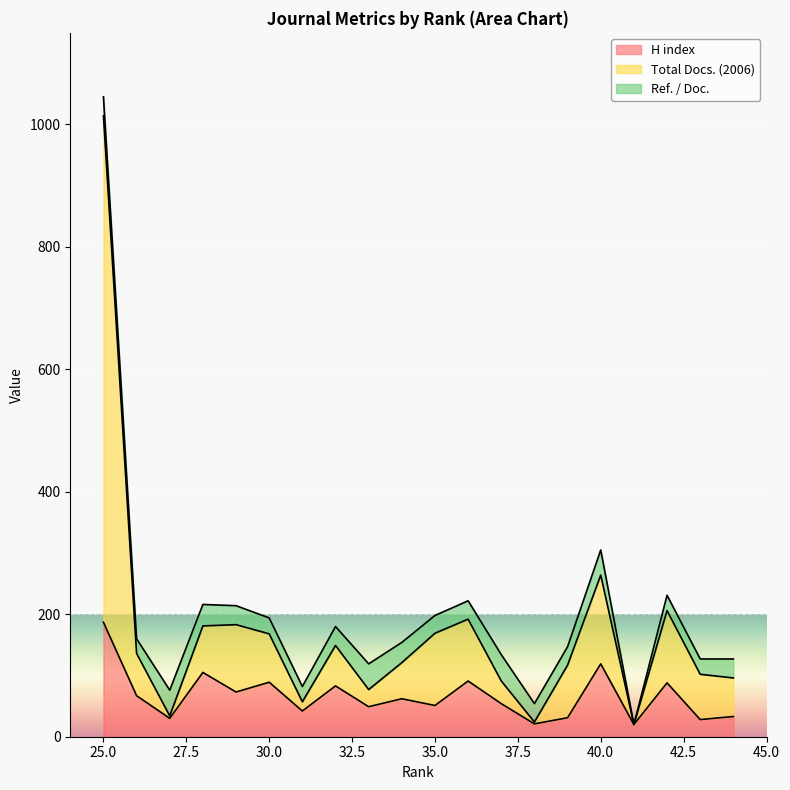

Which has a higher value, 35 or 30?

30